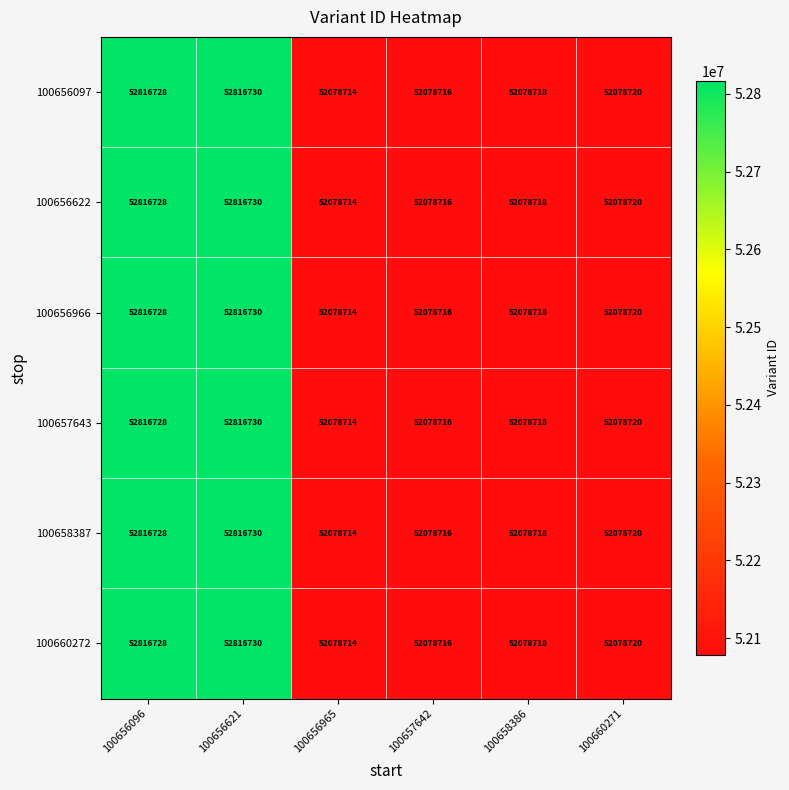

Is it true that 100660272 equals 52816730 at 100656621?

True